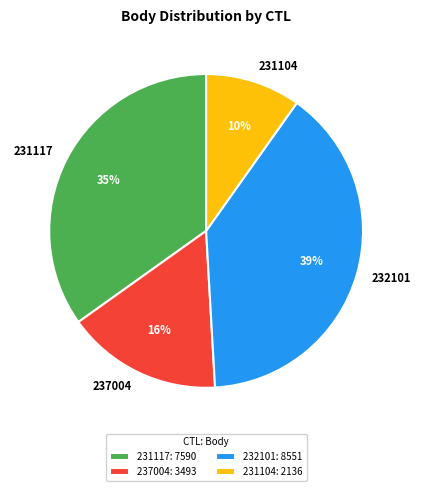

What is the ratio of the value at 231117 to the value at 237004?

2.2